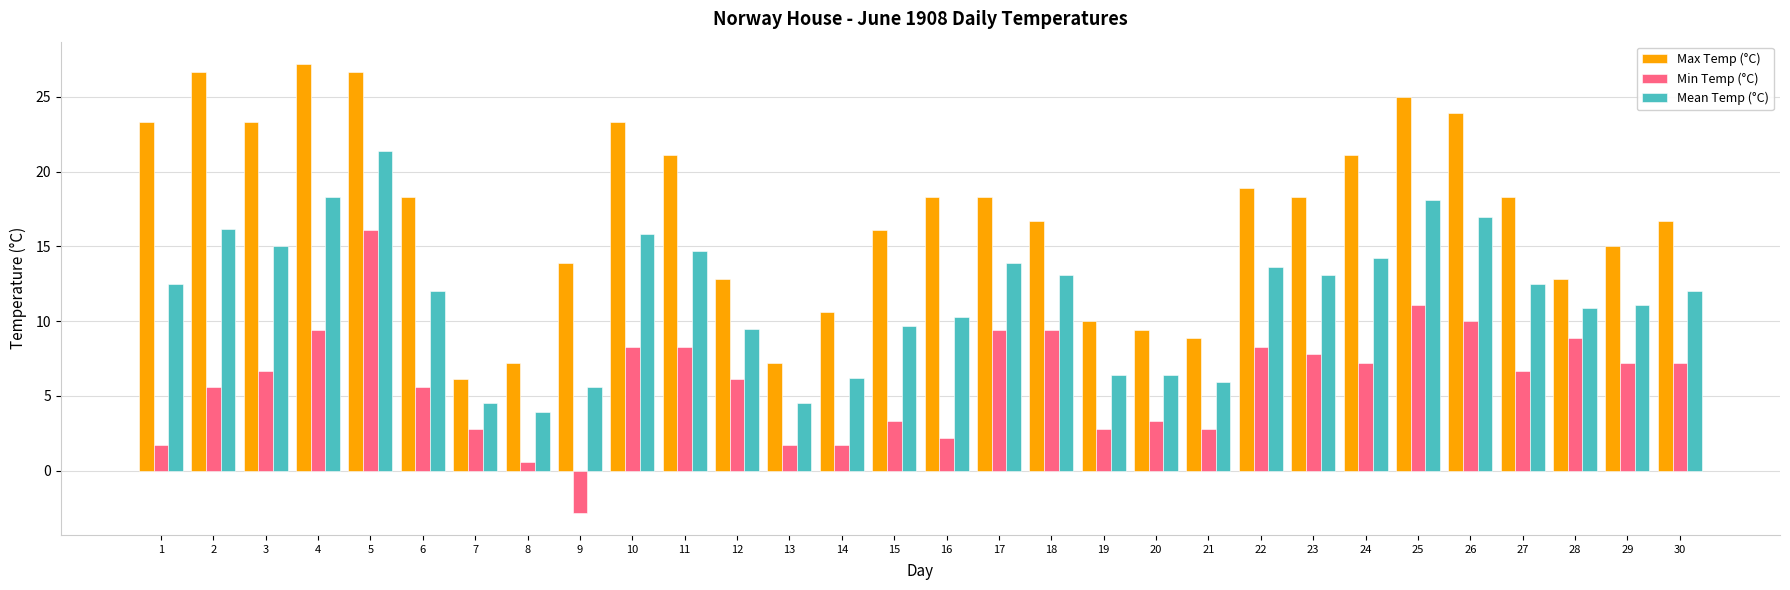

Which category has the highest value across all series?

4